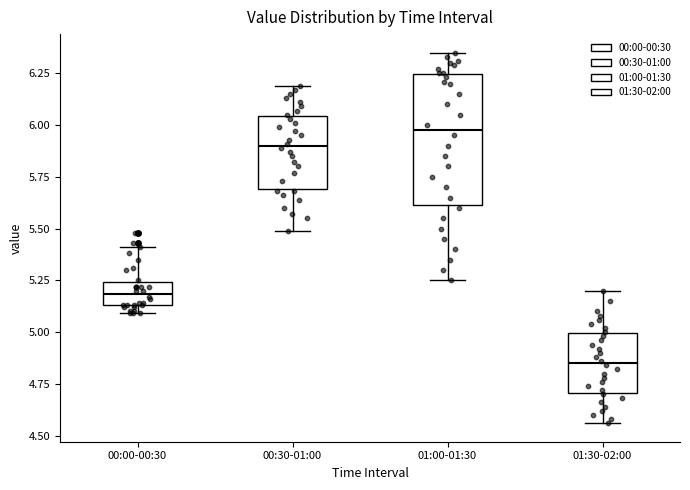

Comparing the boxes themselves (not the whiskers), which one is the tallest?

01:00-01:30